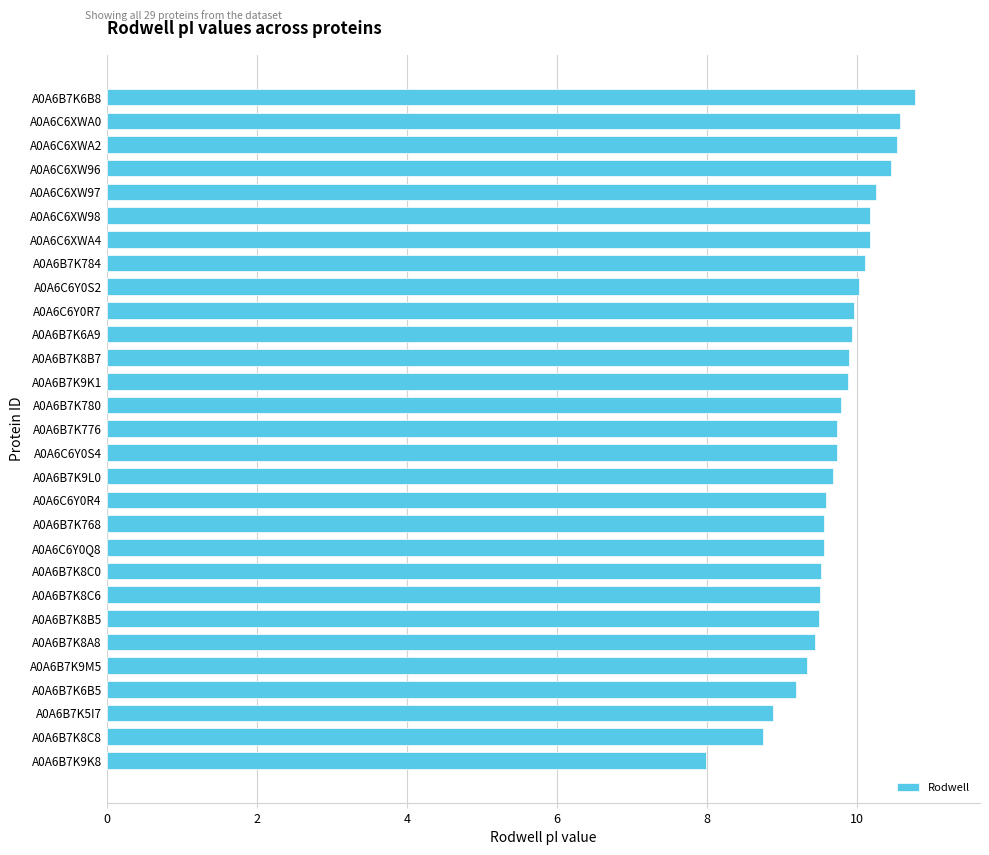

What is the average value?

9.7